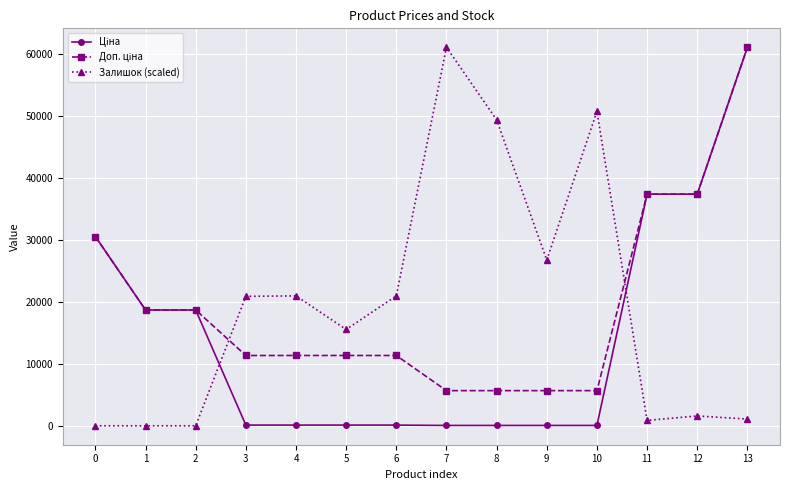

Between 4 and 8, which series saw the biggest shift?

Залишок (scaled)